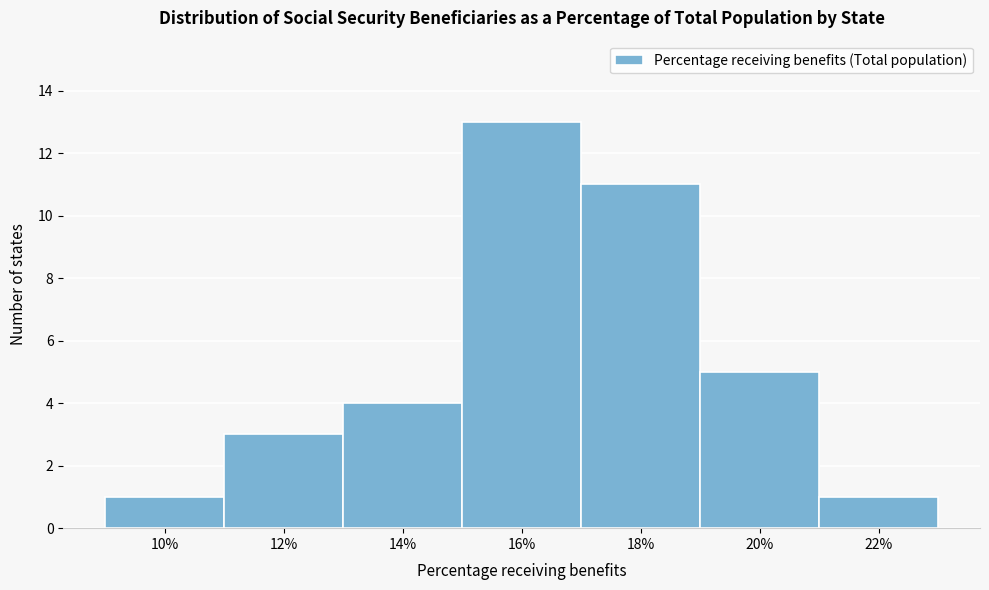

Reading left to right, list all the values displayed in this chart.

1	3	4	13	11	5	1